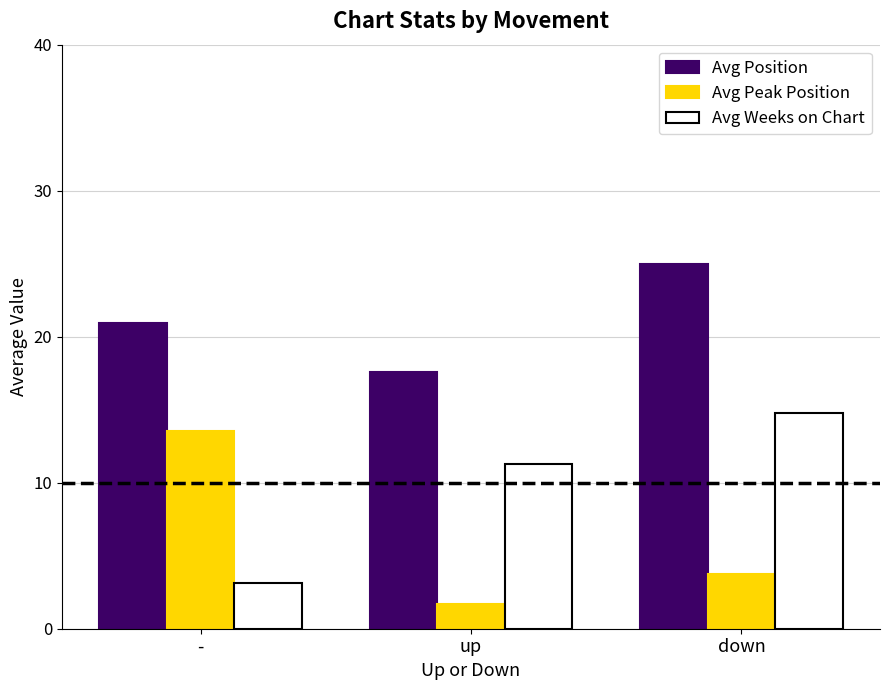

Rank the categories by Avg Weeks on Chart value from highest to lowest.

down, up, -